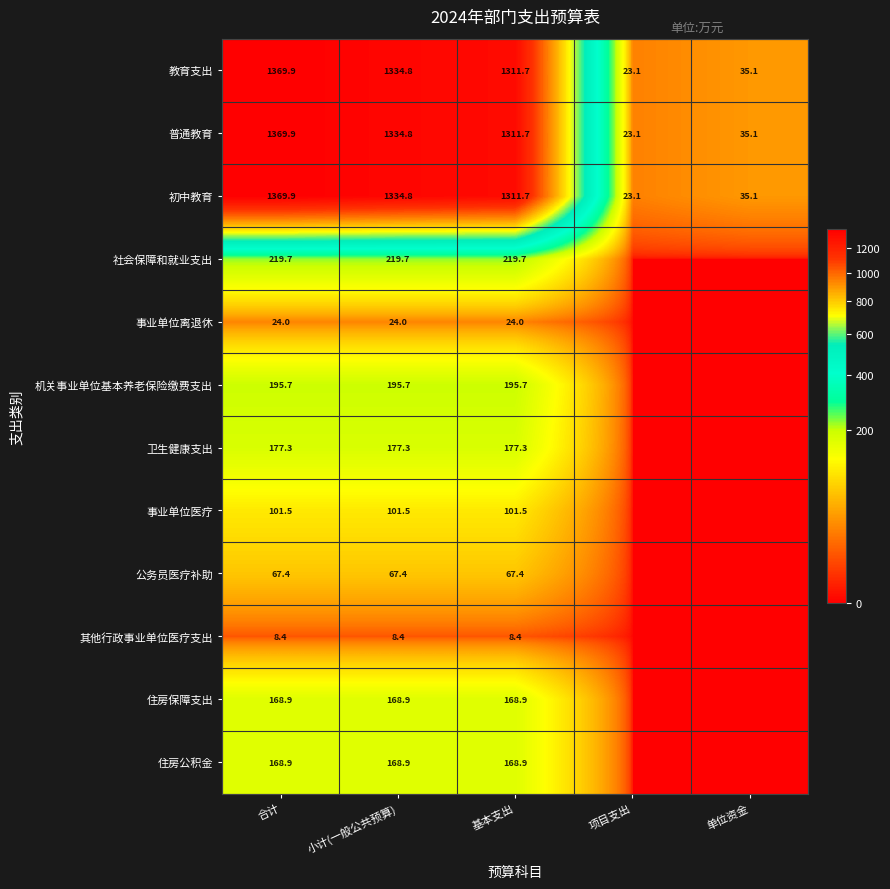

What is the average value of the 普通教育 series?

814.9